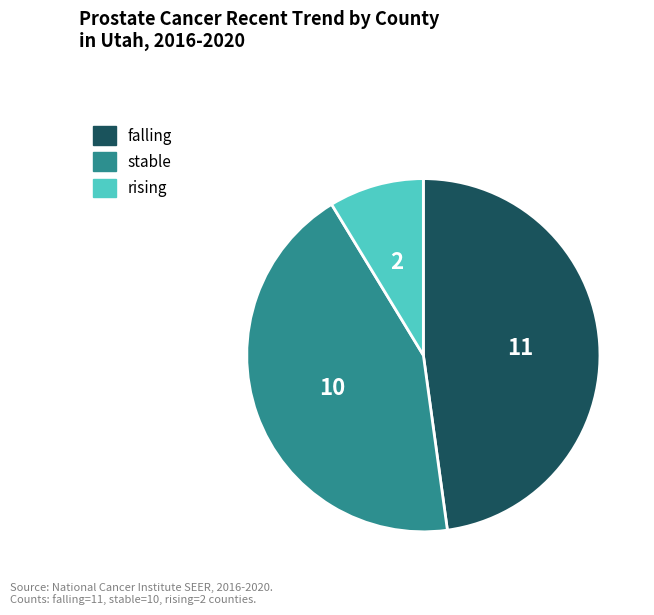

Combined, do rising and falling account for over 50%?

Yes